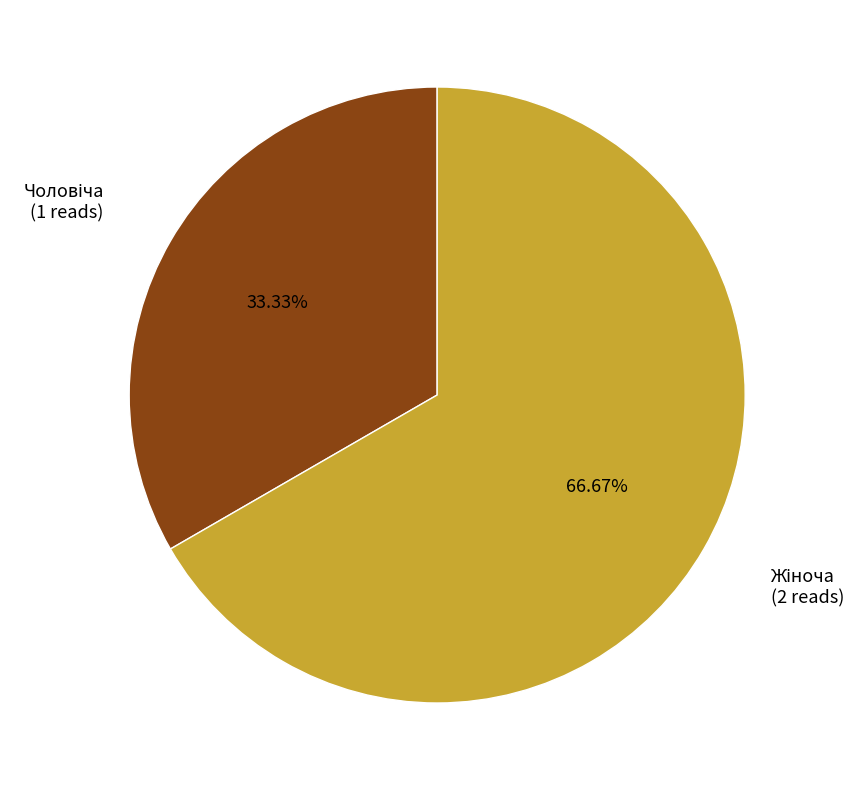

Does any single category account for the majority?

Yes